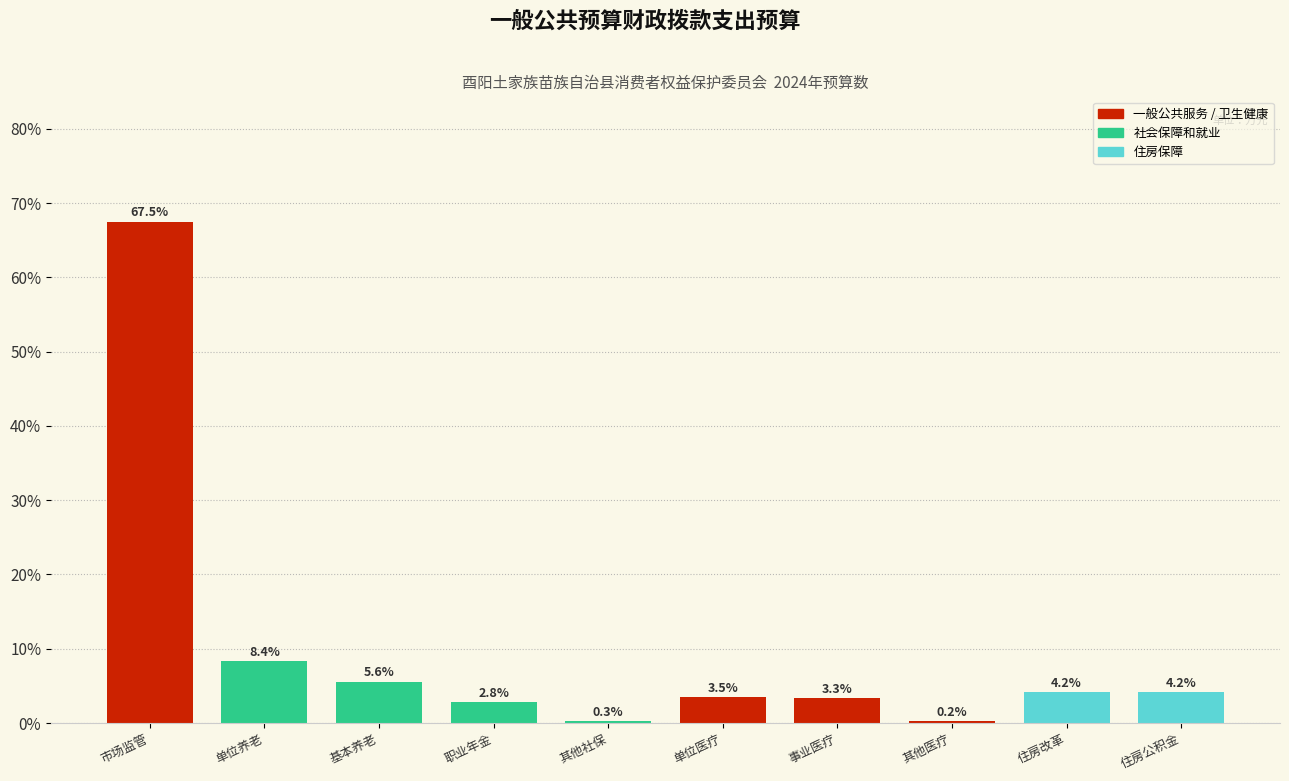

Reading left to right, transcribe all the data shown in this chart.

市场监管=67.5	单位养老=8.4	基本养老=5.6	职业年金=2.8	其他社保=0.3	单位医疗=3.5	事业医疗=3.3	其他医疗=0.2	住房改革=4.2	住房公积金=4.2